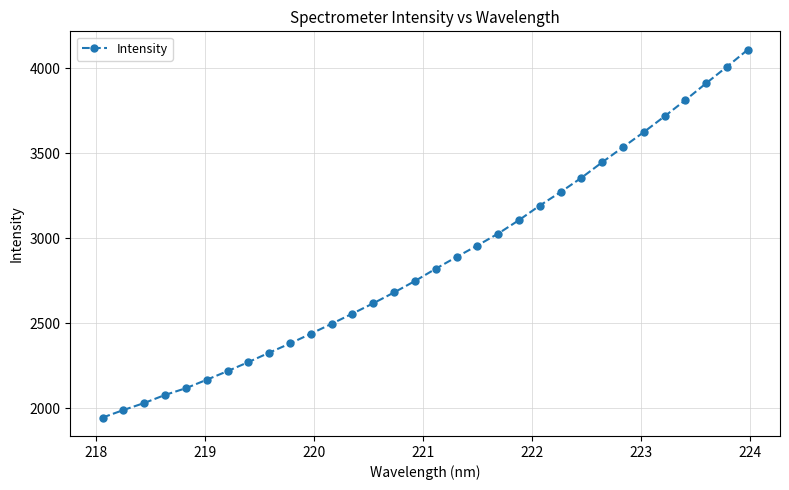

What is the value of the 7th point from the left?

2219.4